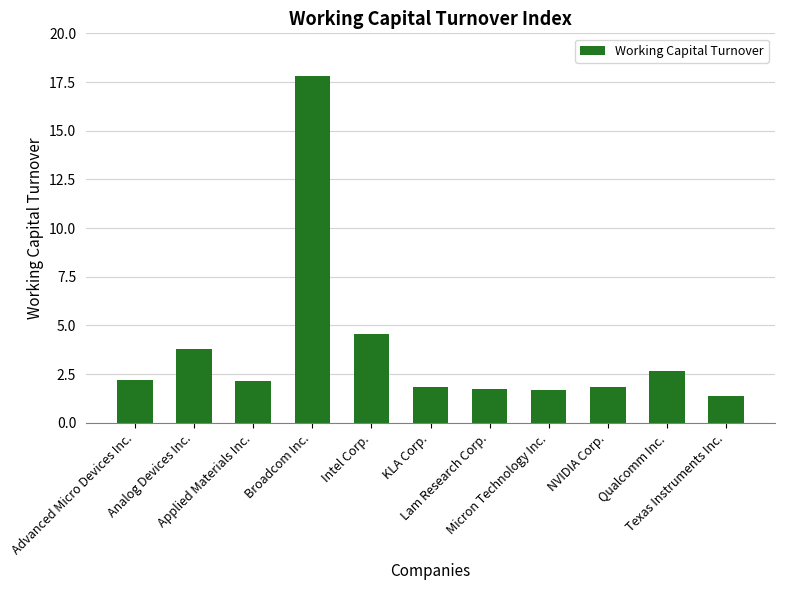

How many bars are there in total?

11